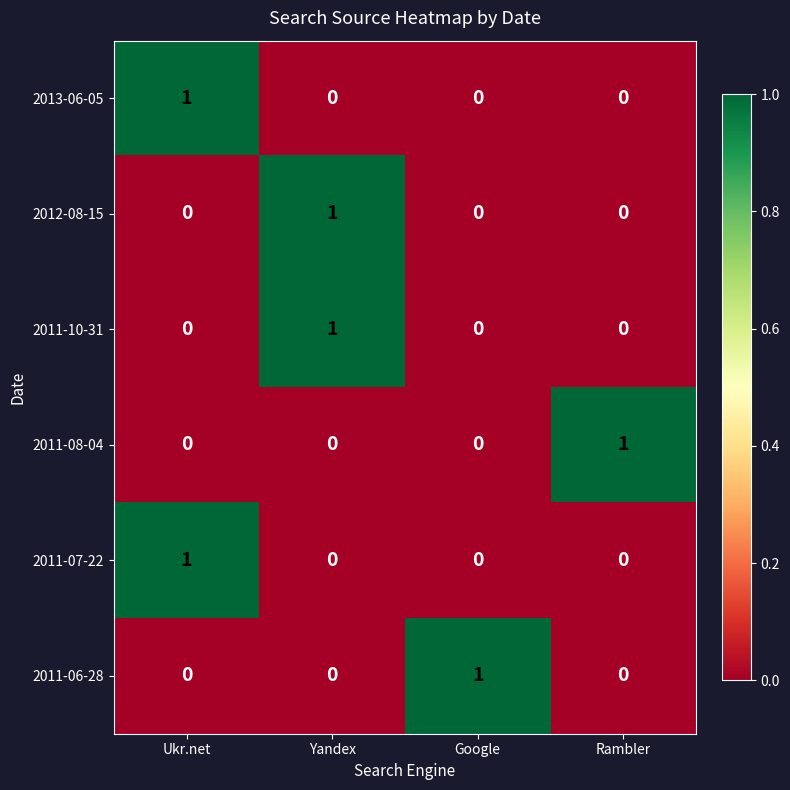

At which label does 2011-08-04 reach its peak?

Rambler